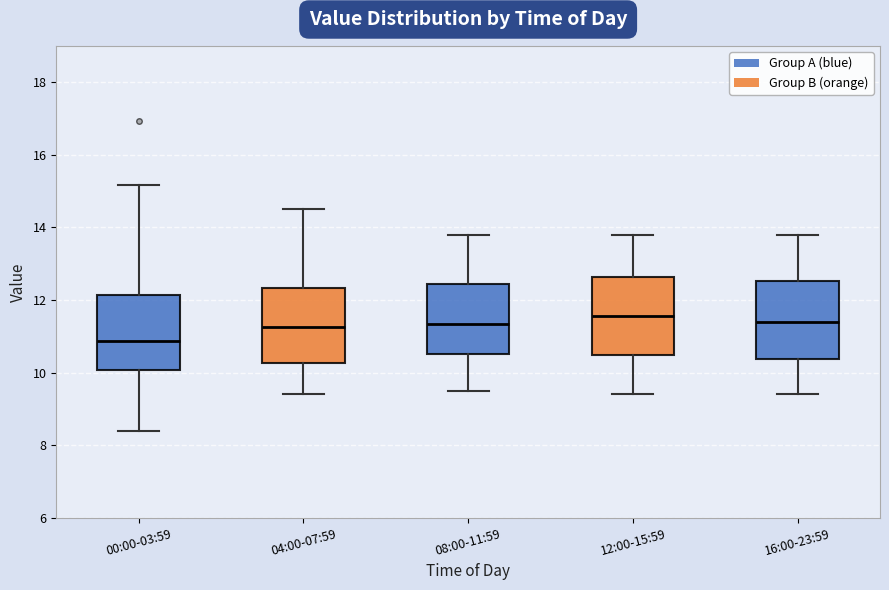

Where does the upper whisker of the box for 16:00-23:59 end on the y-axis? The values are not printed on the chart, so give them approximately, as read against the axis.

13.8